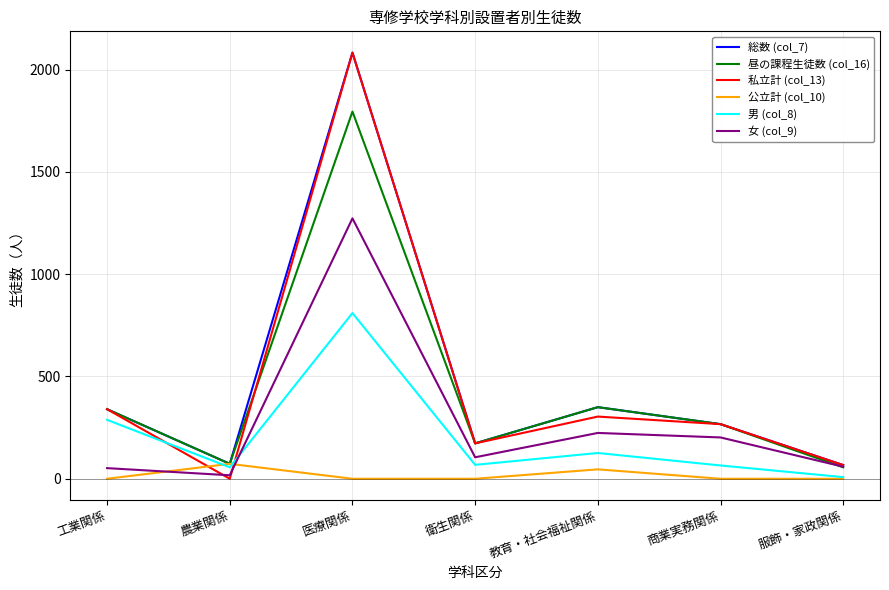

Count the number of data series in this chart.

6